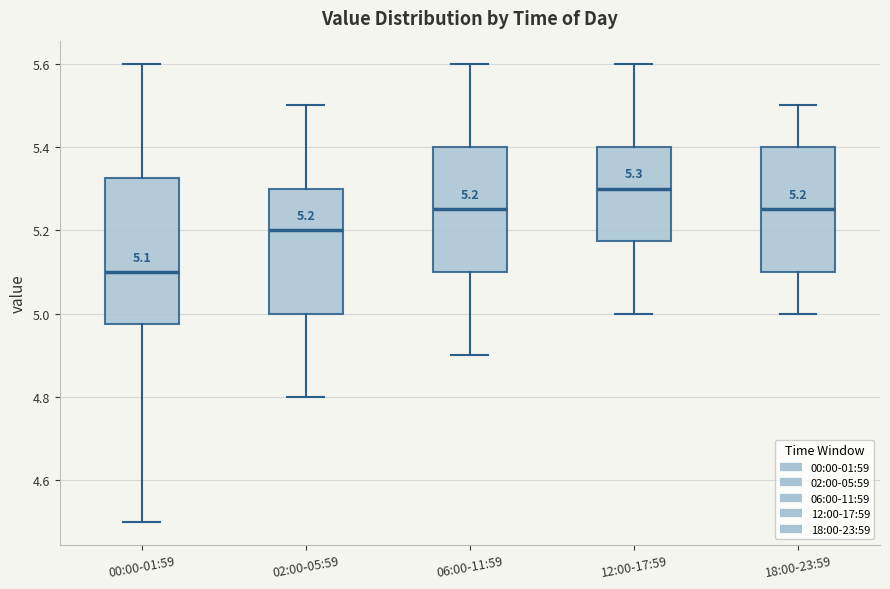

Comparing the boxes themselves (not the whiskers), which one is the tallest?

00:00-01:59